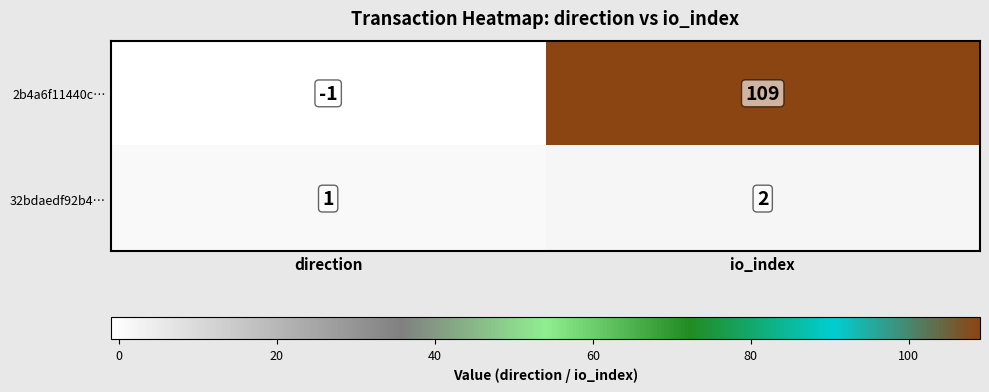

What is the difference between the maximum and minimum values in the 2b4a6f11440c… series?

110